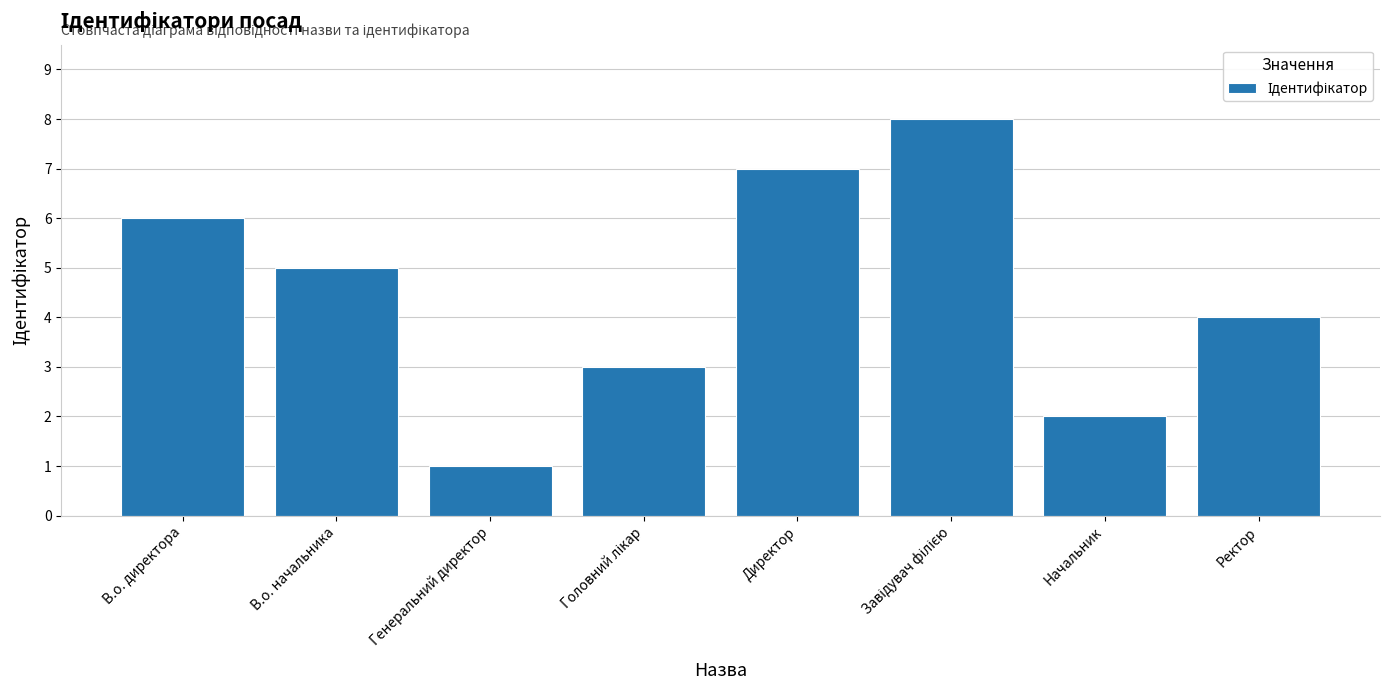

Count the number of categories in the chart.

8